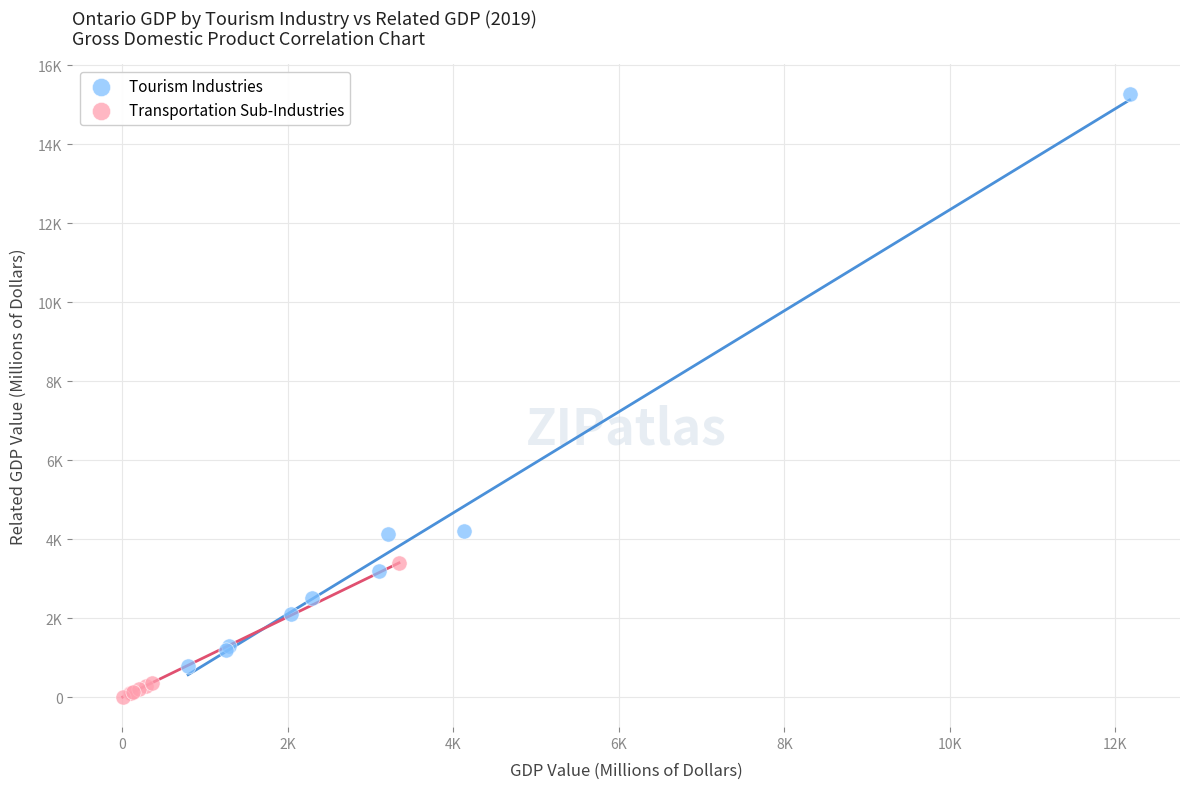

What are all the series names shown in the legend?

Tourism Industries, Transportation Sub-Industries